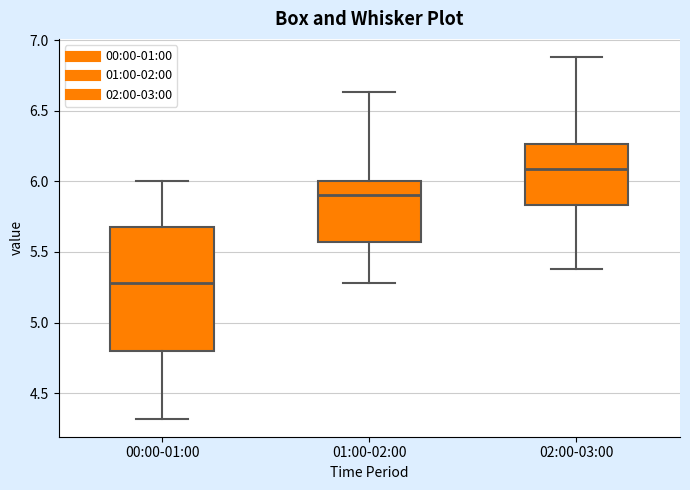

Comparing the boxes themselves (not the whiskers), which one is the tallest?

00:00-01:00